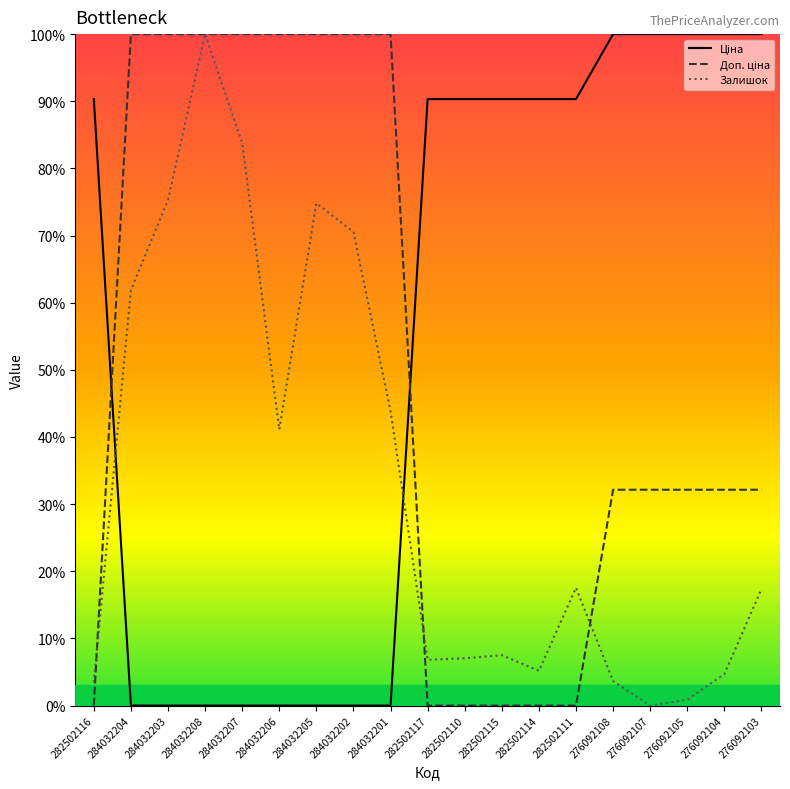

Is it true that Залишок equals 53.2 at 276092107?

False